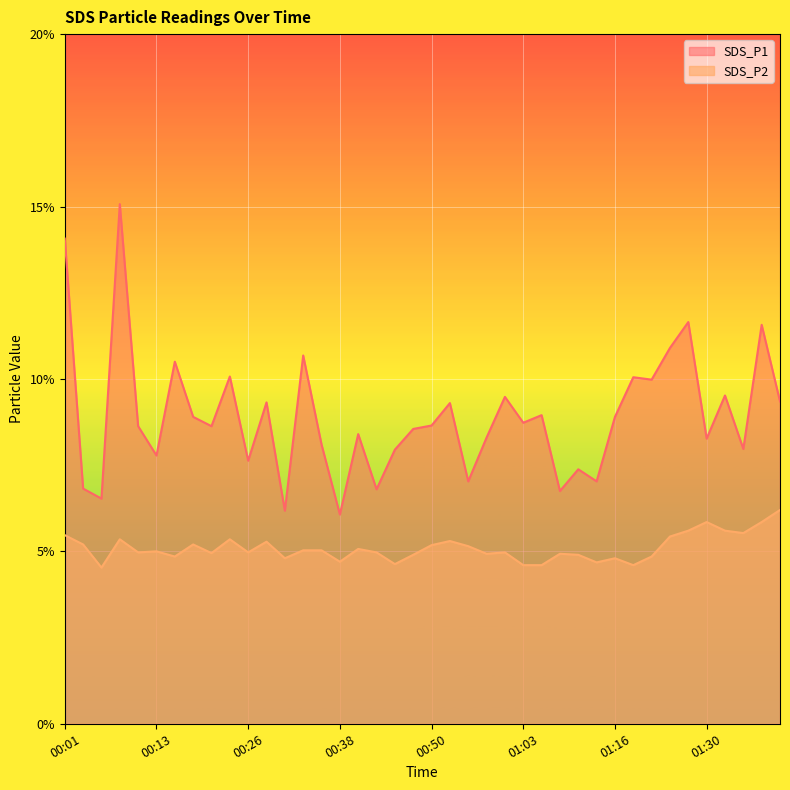

Rank the series at 00:06 from highest to lowest value.

SDS_P1, SDS_P2